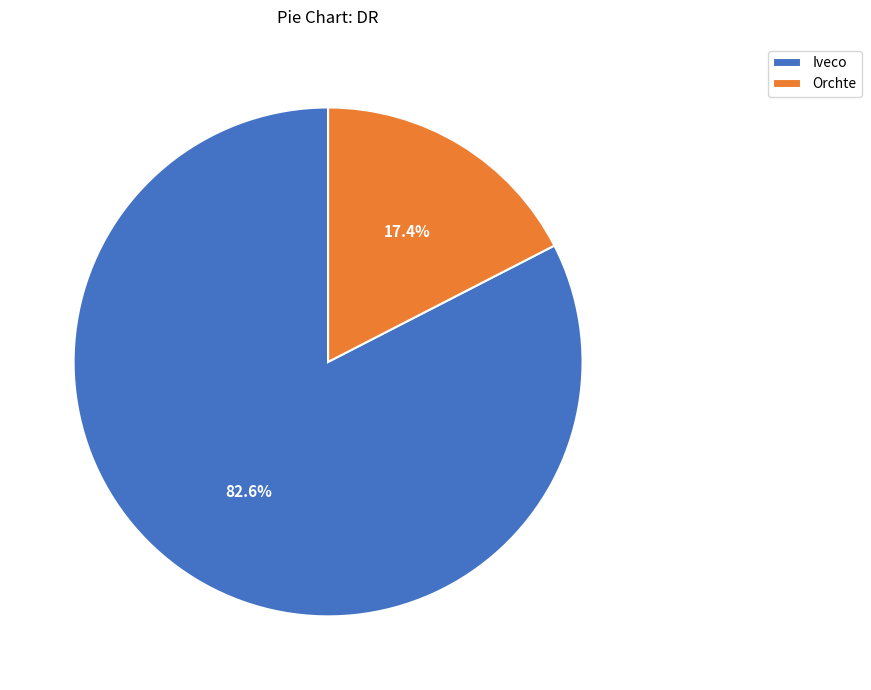

How many slices are in this pie chart?

2